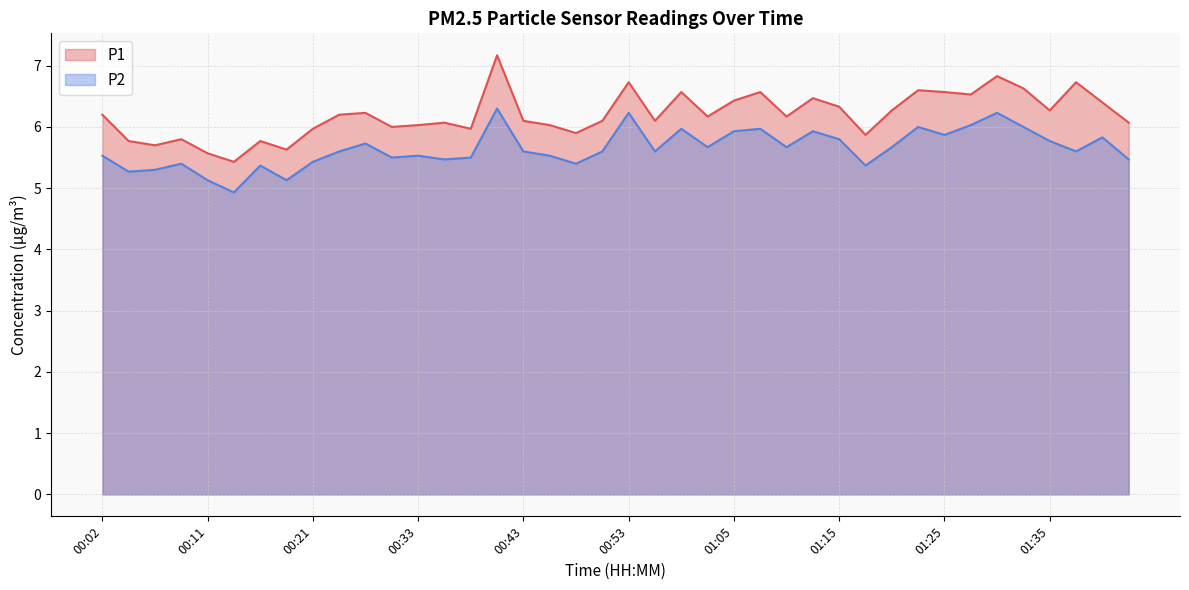

Is it true that P2 equals 2.4 at 00:41?

False